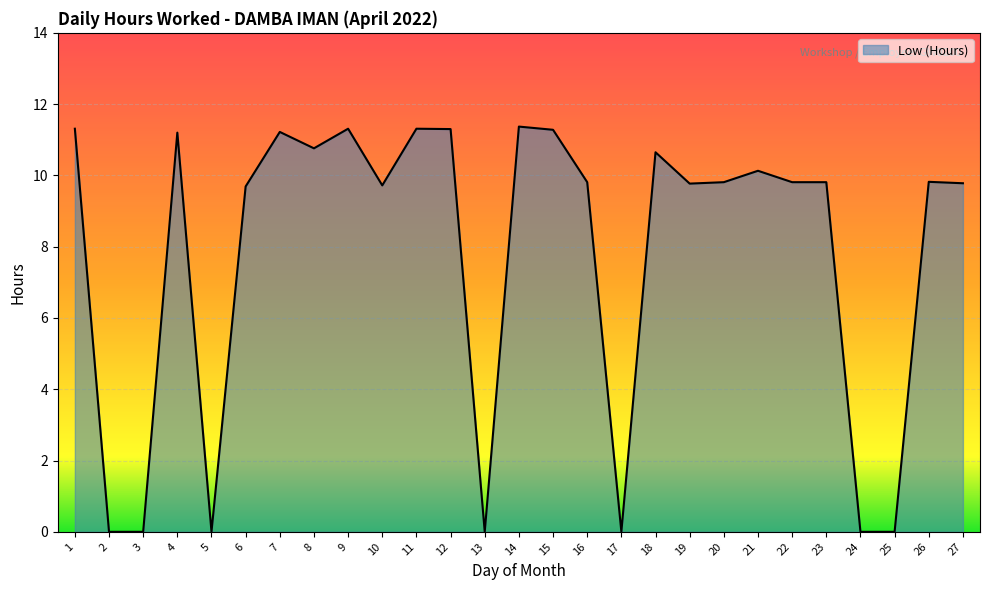

How many lines are shown in the chart?

1